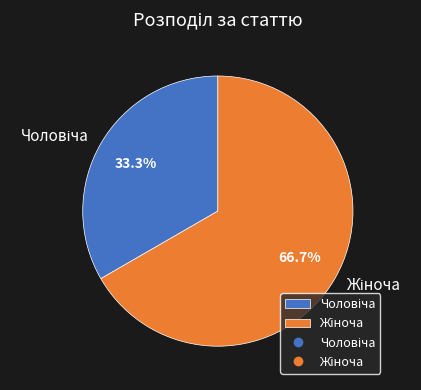

Is there any slice that represents more than half of the pie?

Yes